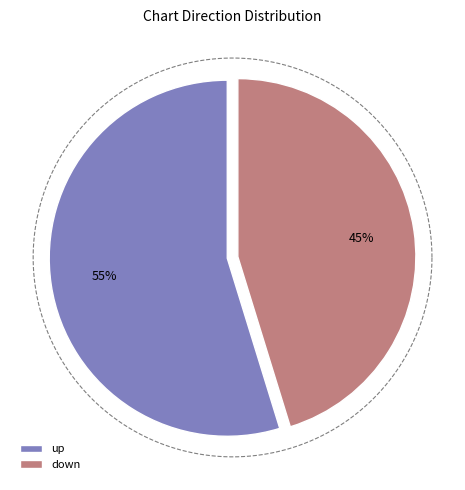

Is it true that down is 37% of the pie?

False